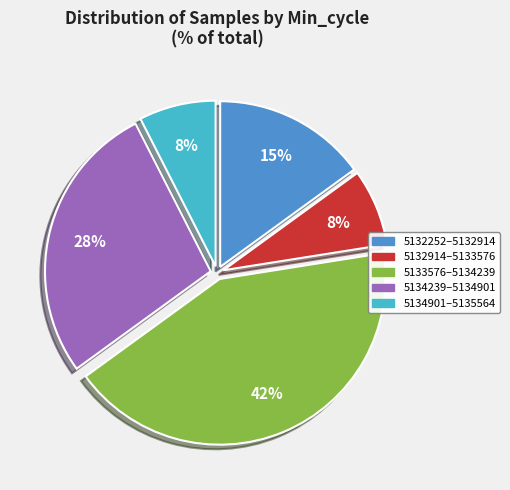

How many segments does this pie chart have?

5